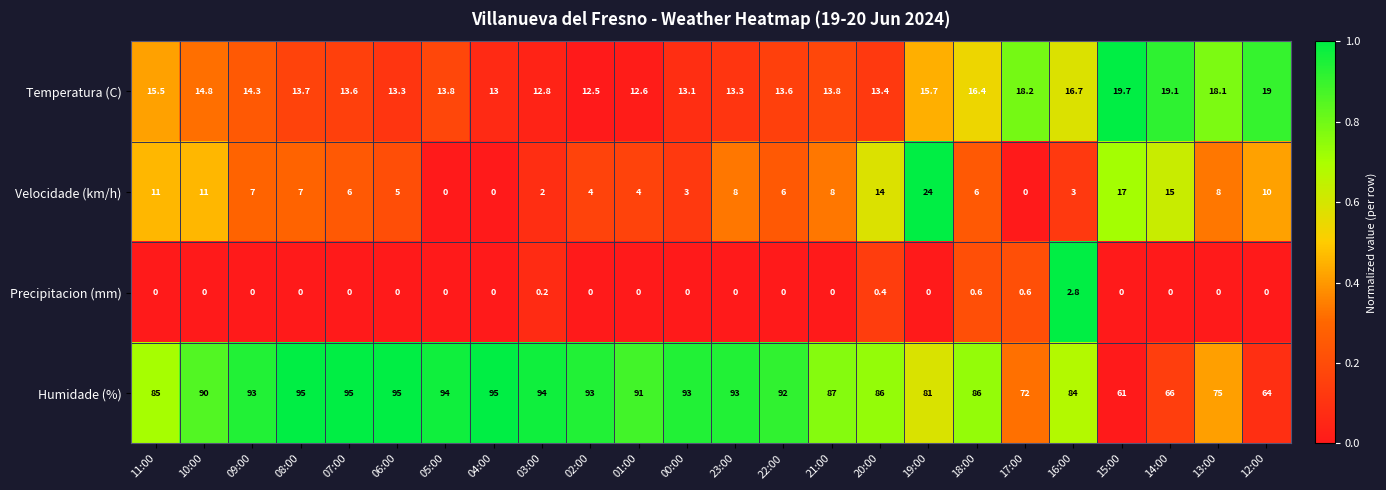

What is the total value across all series at 01:00?

107.6